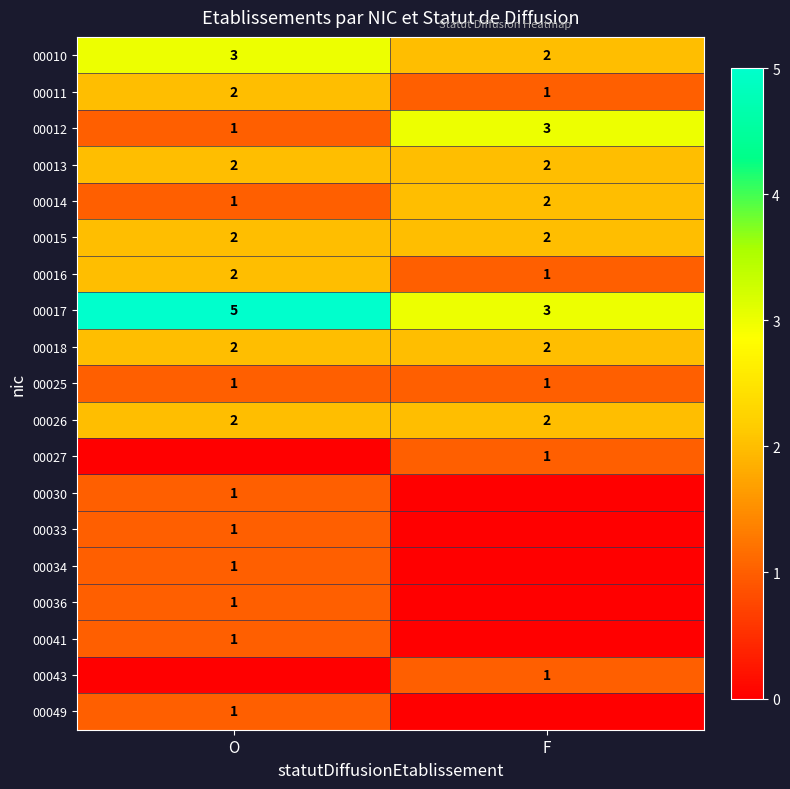

Is it true that 00018 equals 2 at F?

True